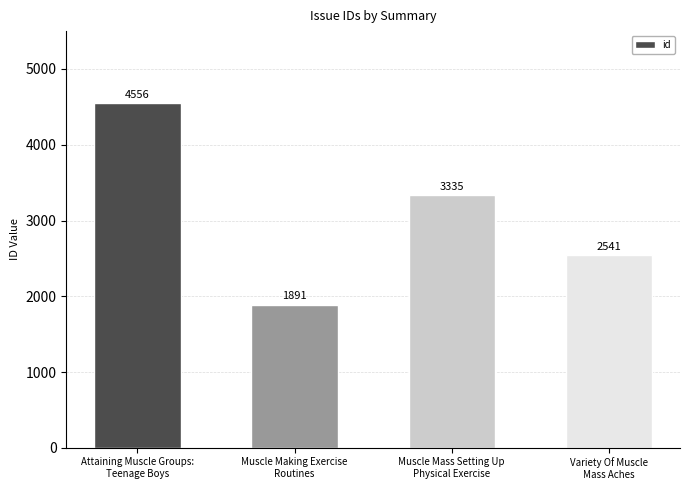

The chart shows a value of 1891 at Muscle Making Exercise
Routines. True or false?

True